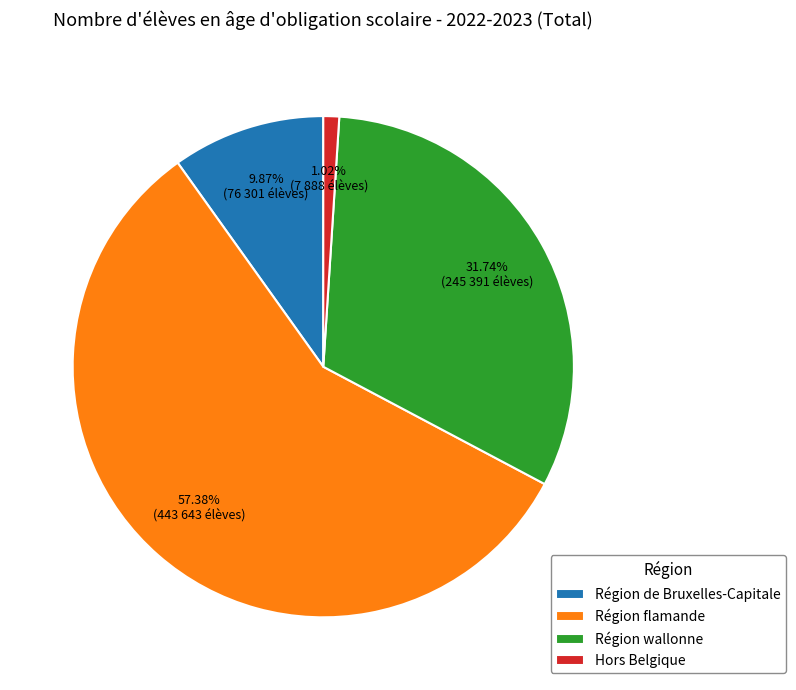

Which has a higher value, Hors Belgique or Région wallonne?

Région wallonne